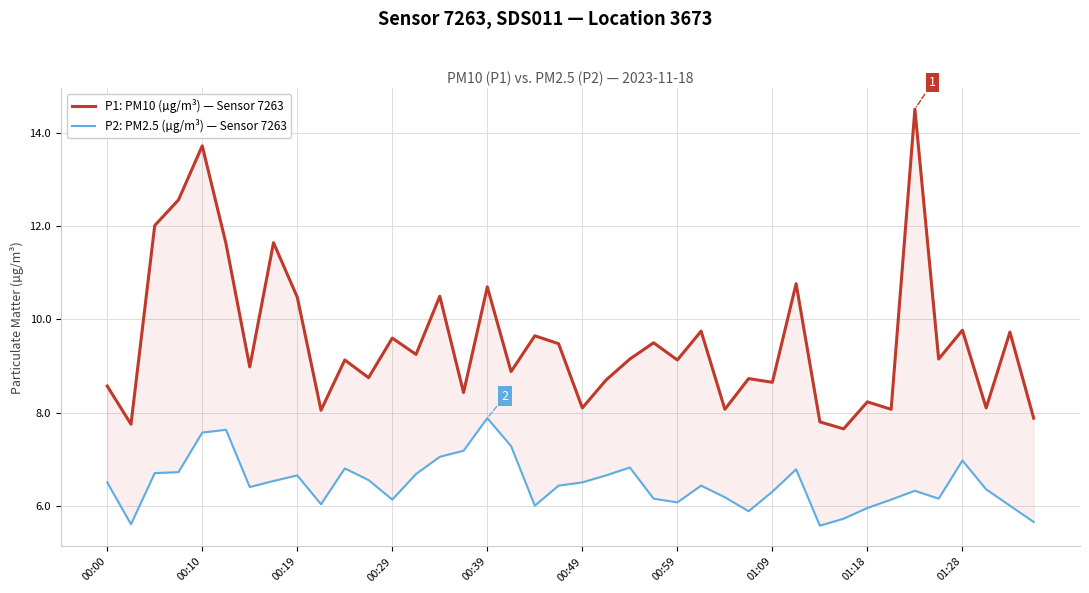

True or false: P1: PM10 (µg/m³) — Sensor 7263 and P2: PM2.5 (µg/m³) — Sensor 7263 intersect in this chart.

False